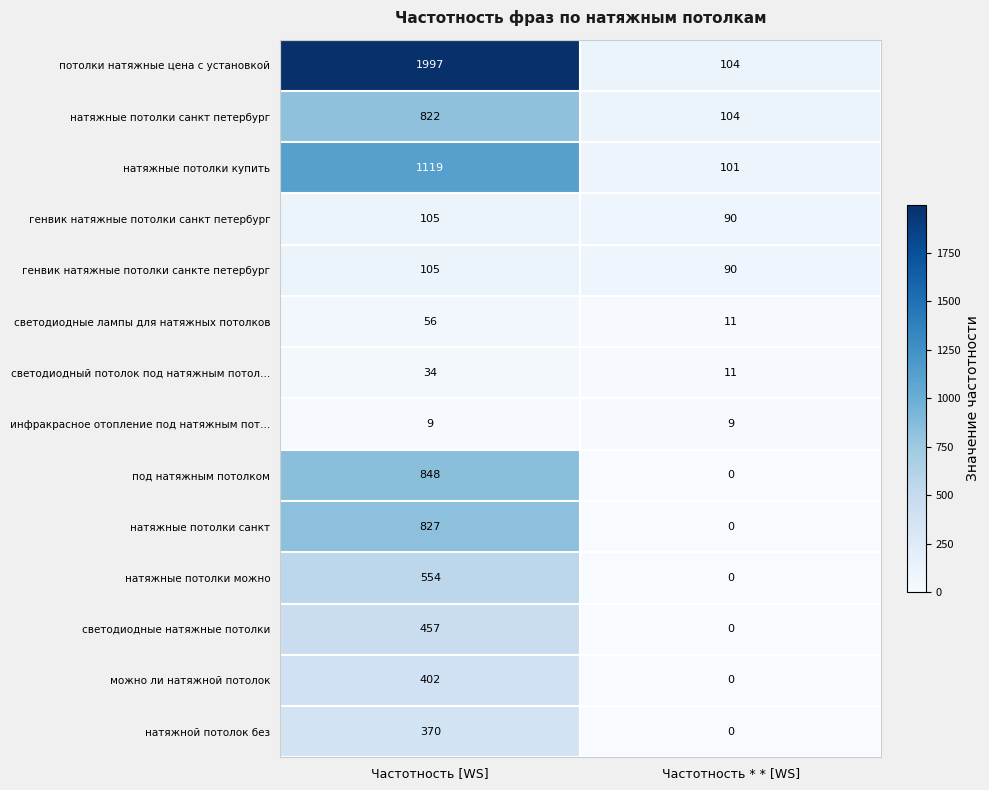

What is the total value across all series at Частотность [WS]?

7705